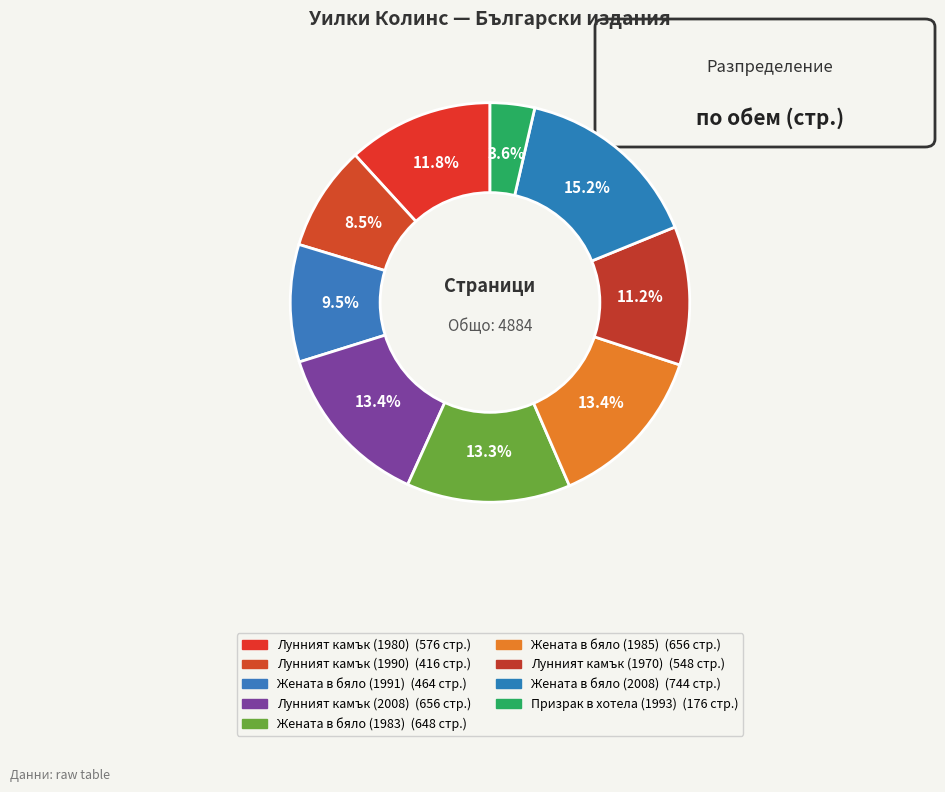

To the nearest percent, what percentage of the pie is Лунният камък (1980)?

12%